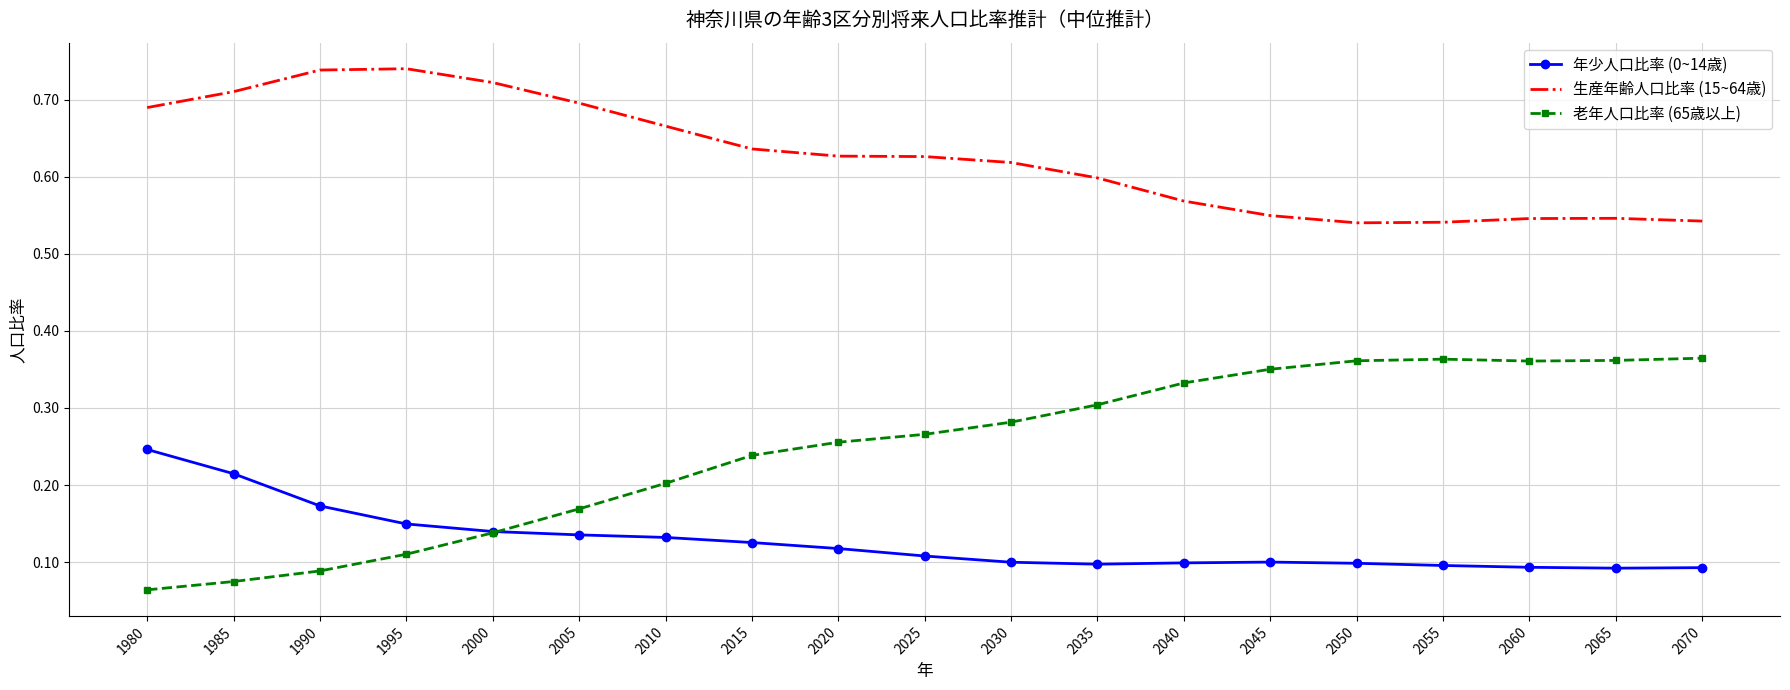

The 老年人口比率 (65歳以上) series shows 0.5 at 2050. True or false?

False